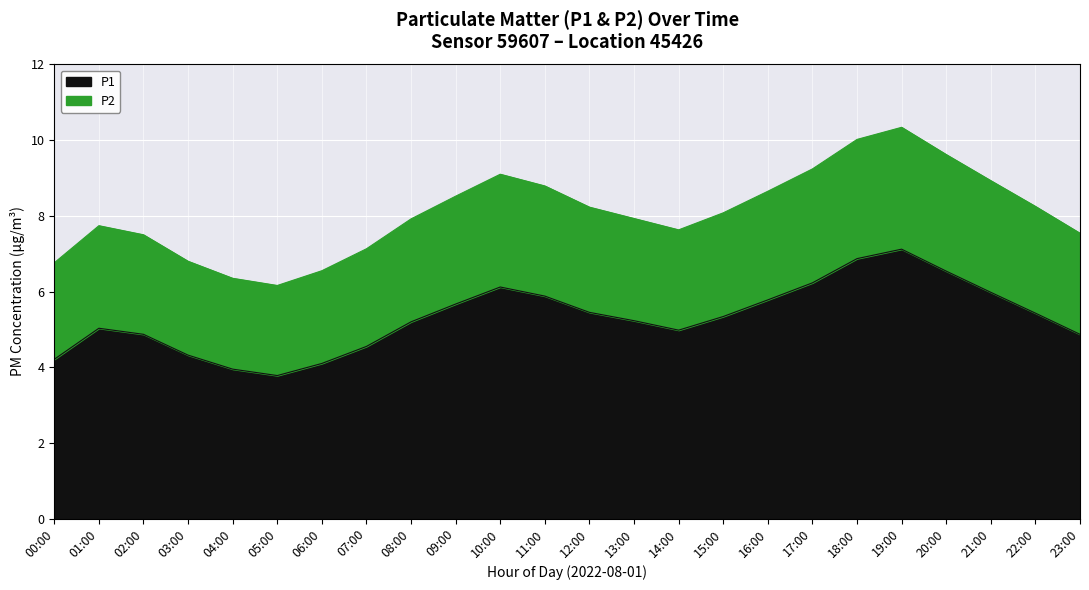

What is the average value of the P1 series?

5.3